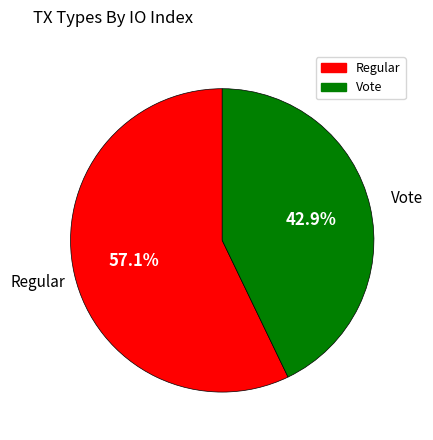

Rank the categories by value from lowest to highest.

Vote, Regular